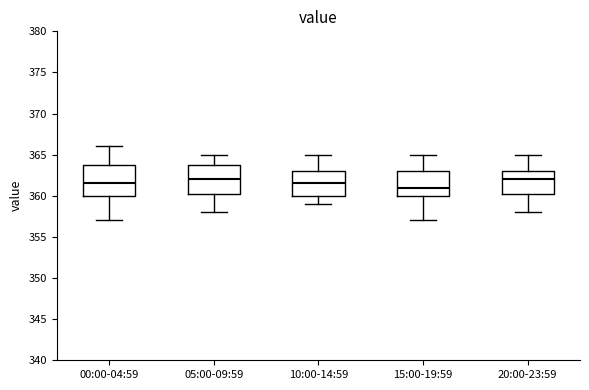

Reading left to right, read every box against the y-axis: the position of its median line, the range the box covers, and the ends of its whiskers. The values are not printed on the chart, so give them approximately, as read against the axis.

00:00-04:59: median 361.5, box 360.0 to 364.0, whiskers 357.0 to 366.0
05:00-09:59: median 362.0, box 360.5 to 364.0, whiskers 358.0 to 365.0
10:00-14:59: median 361.5, box 360.0 to 363.0, whiskers 359.0 to 365.0
15:00-19:59: median 361.0, box 360.0 to 363.0, whiskers 357.0 to 365.0
20:00-23:59: median 362.0, box 360.5 to 363.0, whiskers 358.0 to 365.0